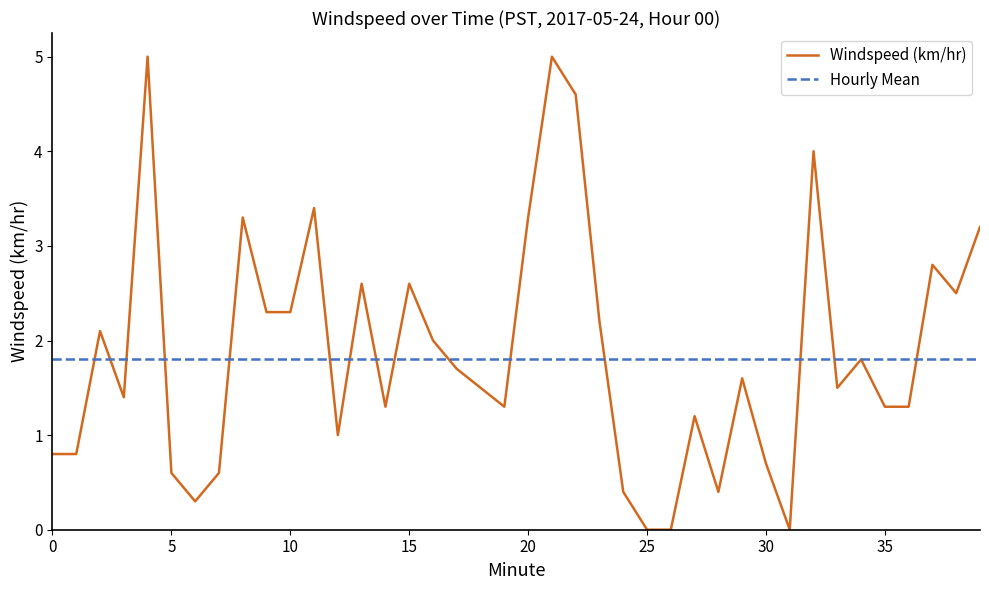

Which series has the widest spread of values?

Windspeed (km/hr)